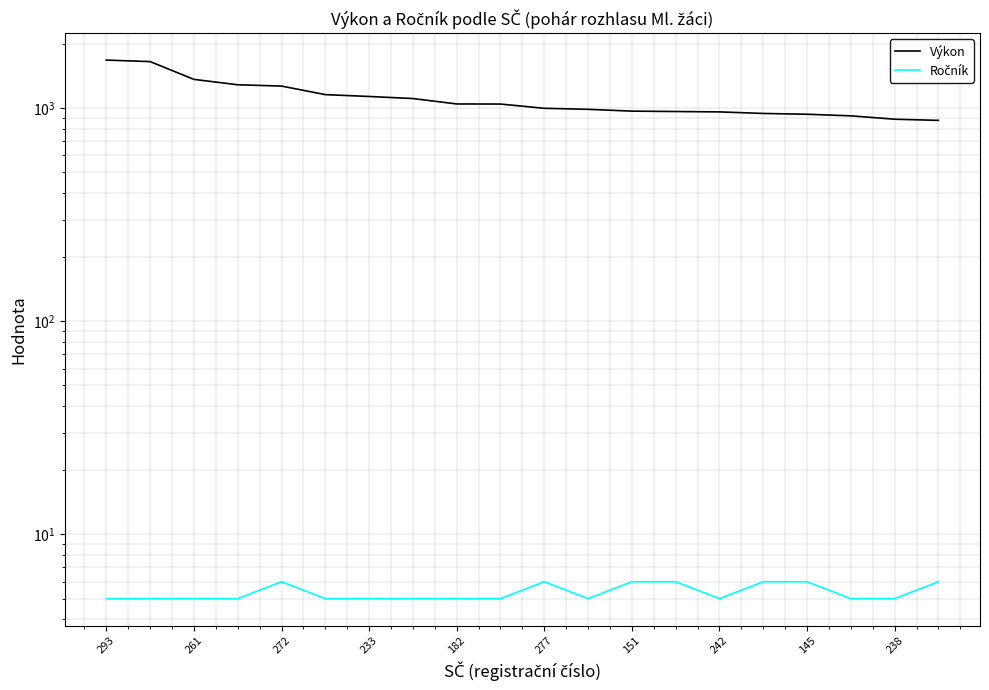

What is the sum of the Výkon values at 293 and 13?

2644